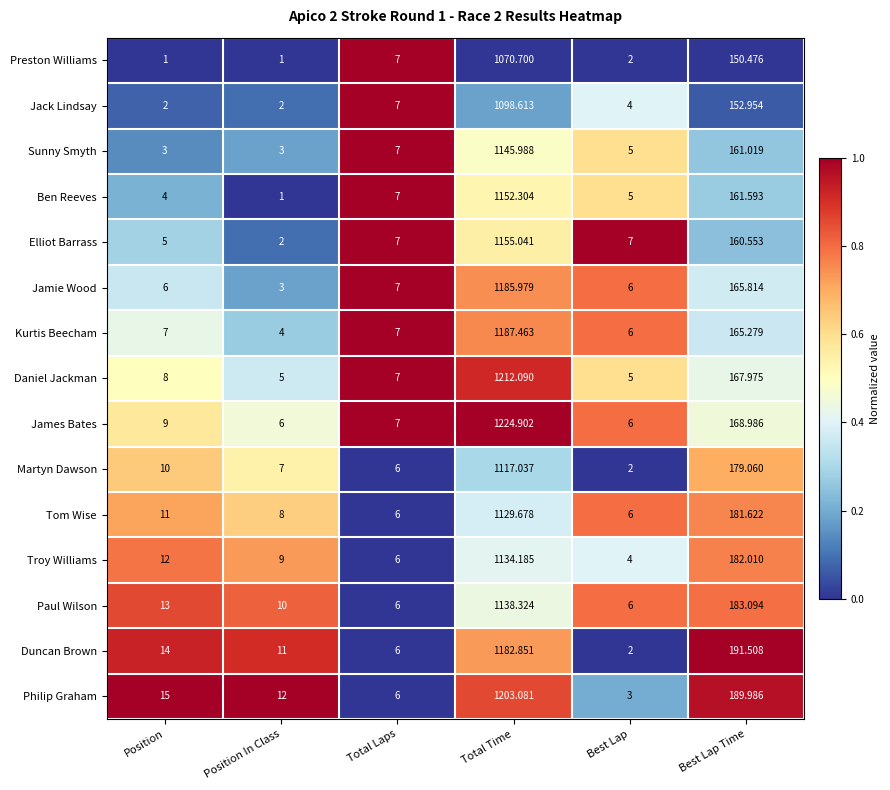

Which series has the largest total across all categories?

Philip Graham